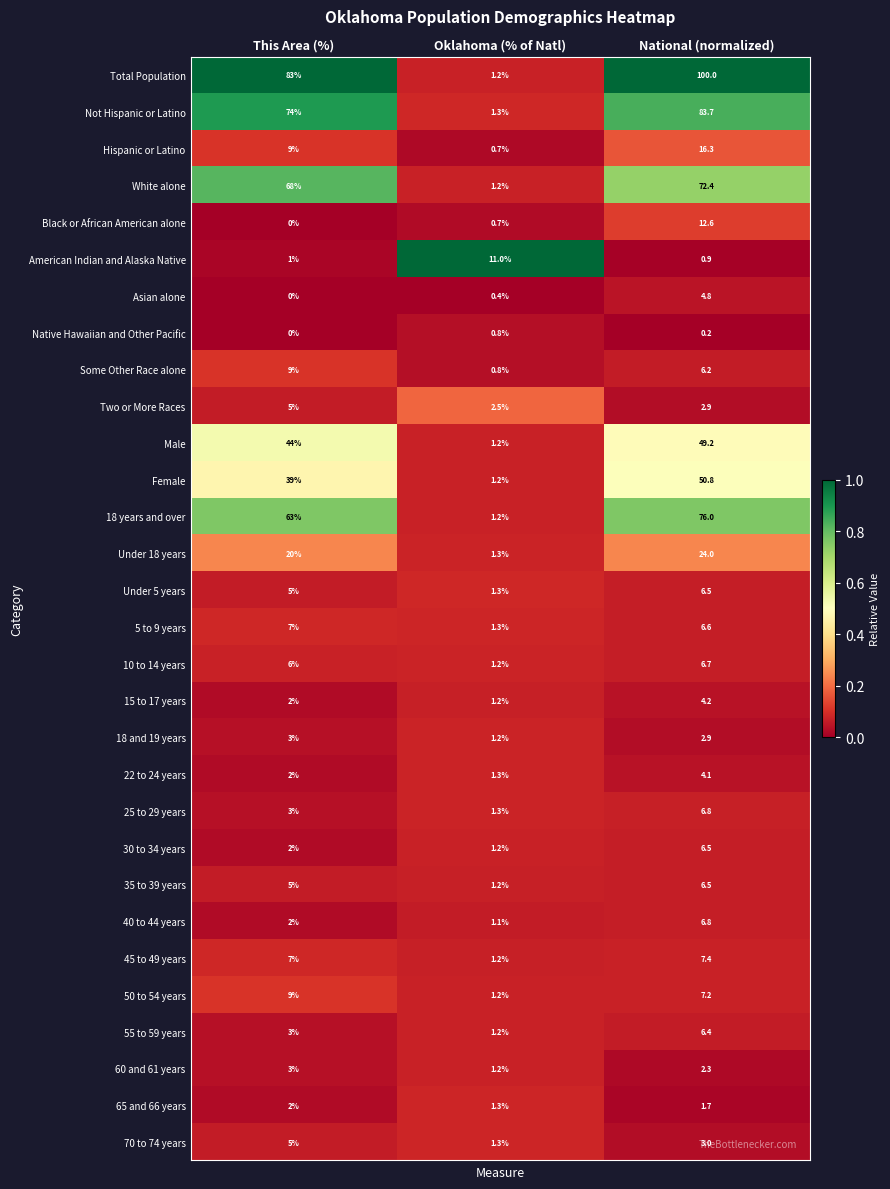

Which series has the widest spread of values?

Total Population